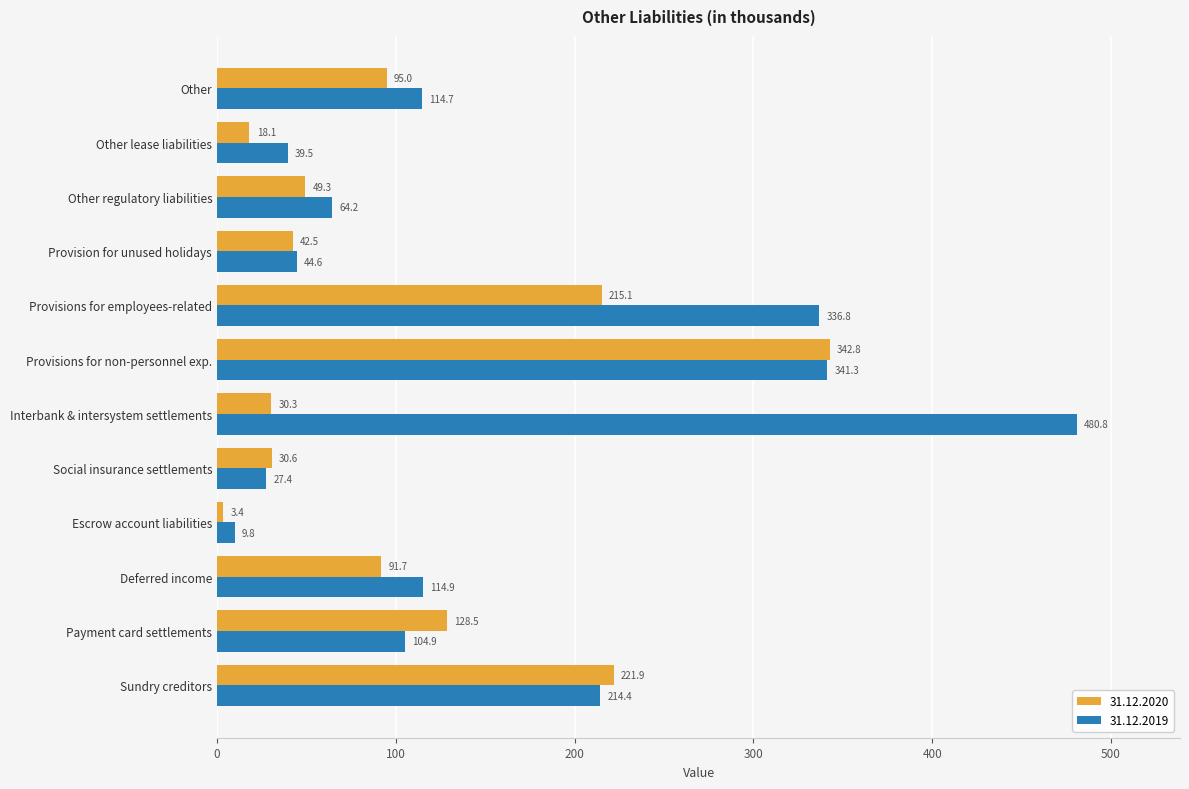

Which category has the highest value across all series?

Interbank & intersystem settlements